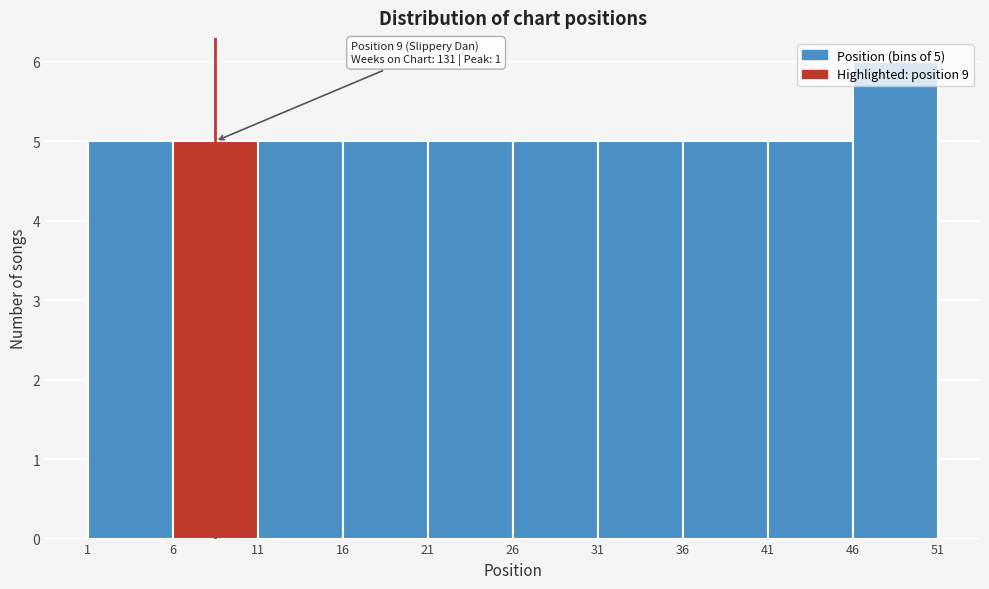

Which range on the x-axis has the tallest bar?

46 to 51